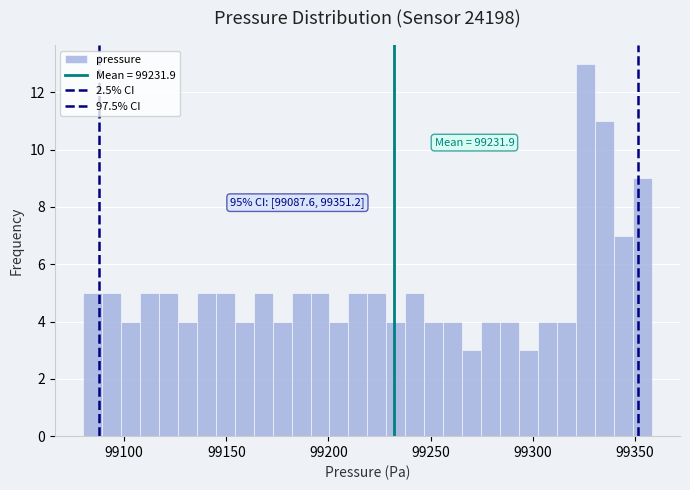

Read against the x-axis, roughly where is the centre of the tallest bar?

99325